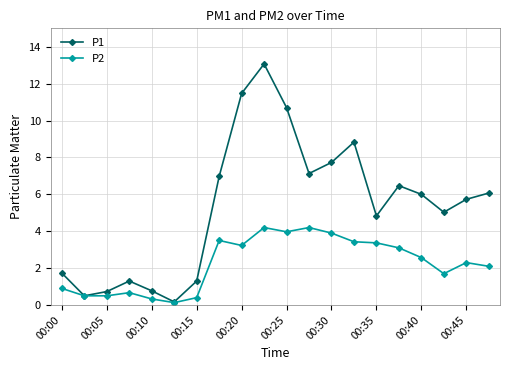

Which series has the largest total across all categories?

P1